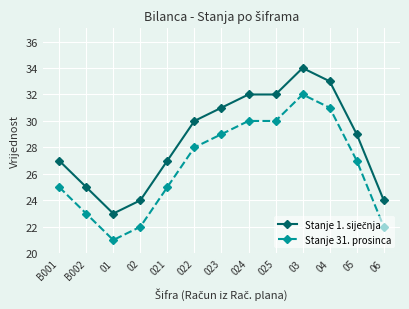

What is the total value across all series at 05?

56